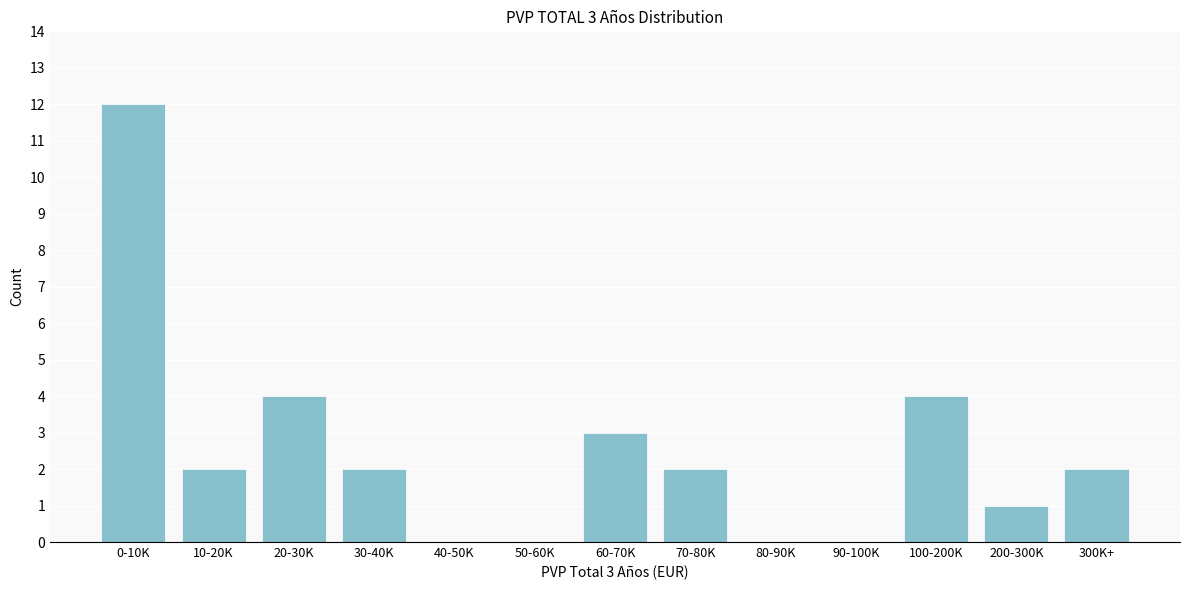

Reading left to right, transcribe all the data shown in this chart.

0-10K=12	10-20K=2	20-30K=4	30-40K=2	40-50K=0	50-60K=0	60-70K=3	70-80K=2	80-90K=0	90-100K=0	100-200K=4	200-300K=1	300K+=2